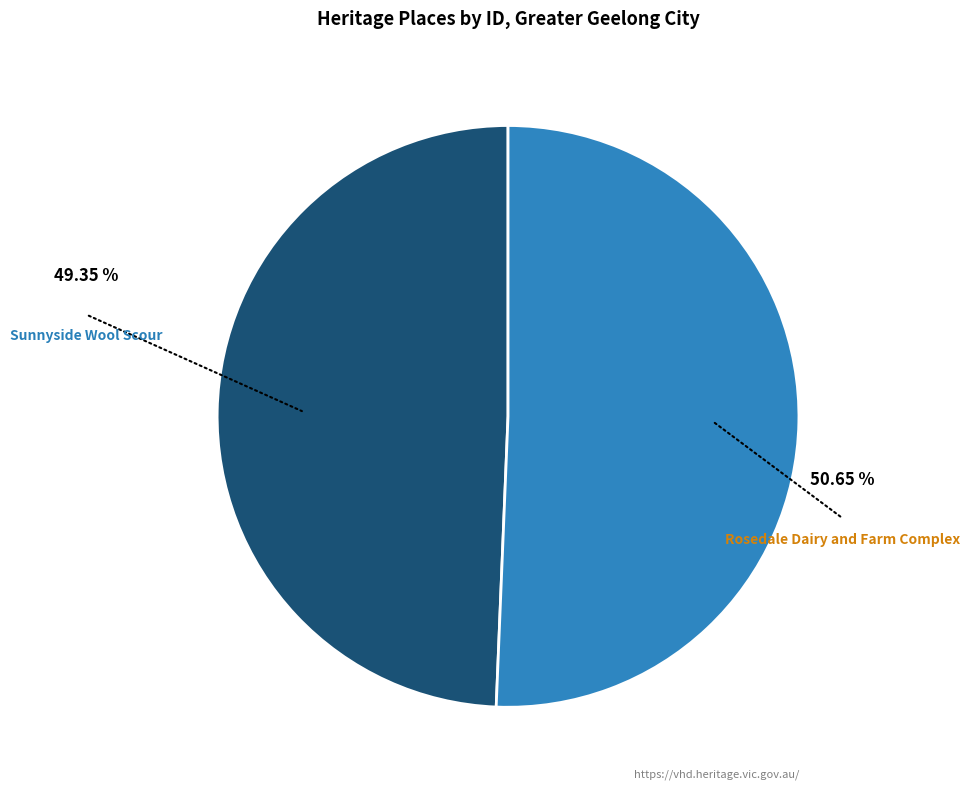

What is the largest slice in the pie chart?

Rosedale Dairy and Farm Complex